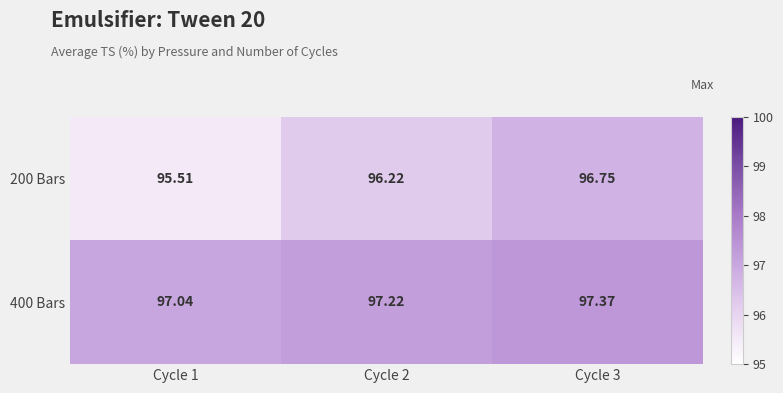

What is the total value across all series at Cycle 2?

193.4